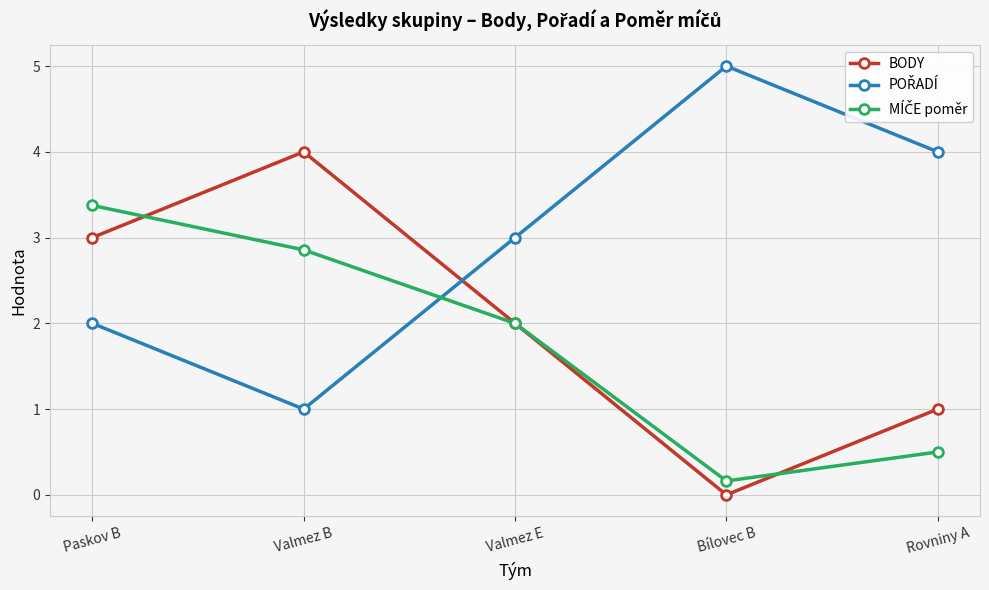

Rank the categories by BODY value from lowest to highest.

Bílovec B, Rovniny A, Valmez E, Paskov B, Valmez B